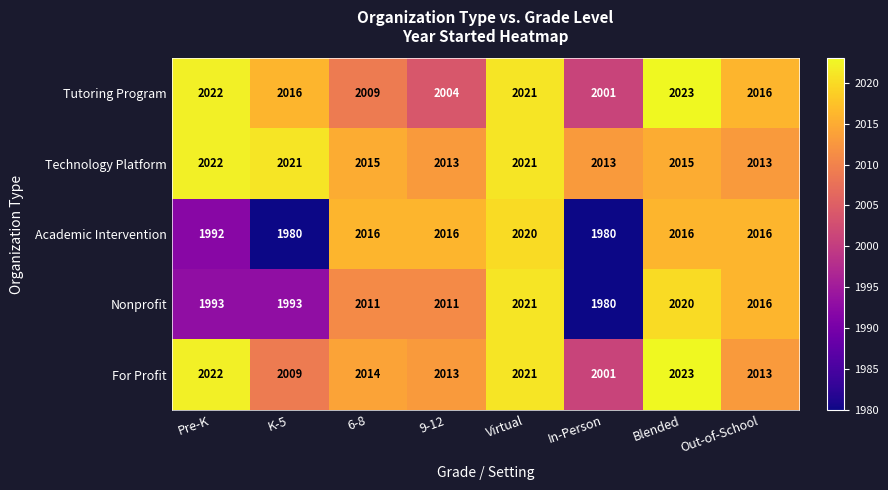

Which category has the highest value in the For Profit series?

Blended